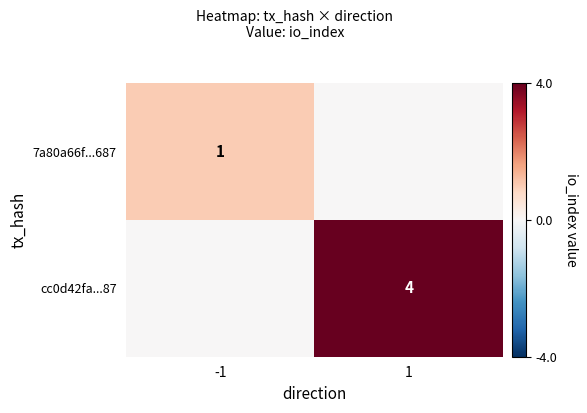

The cc0d42fa...87 series shows 6 at 1. True or false?

False